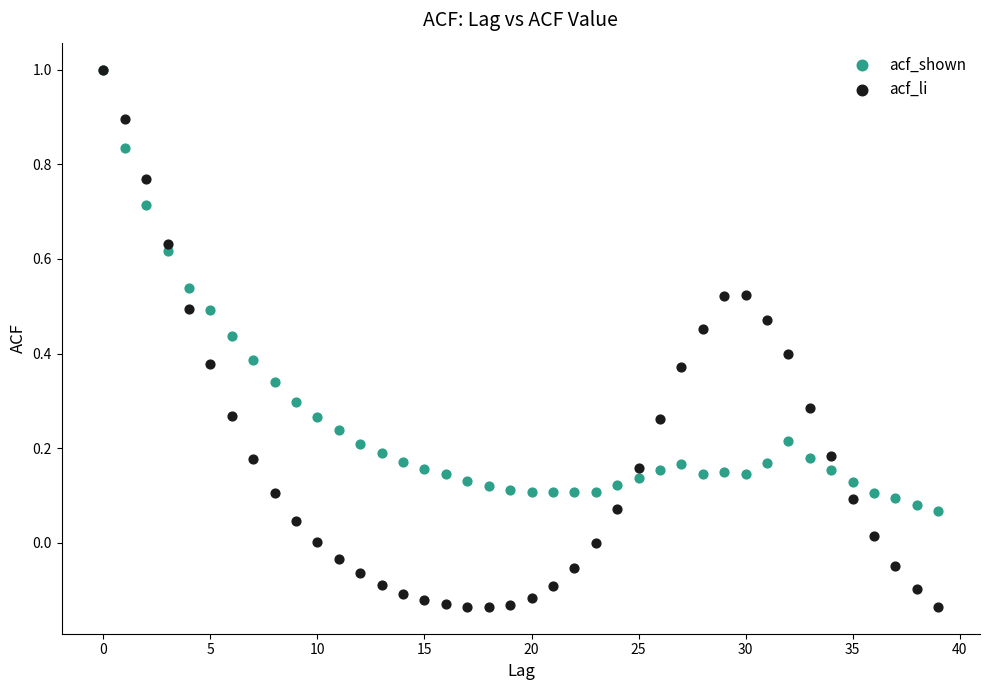

Which series has the largest Y range (max minus min)?

acf_li